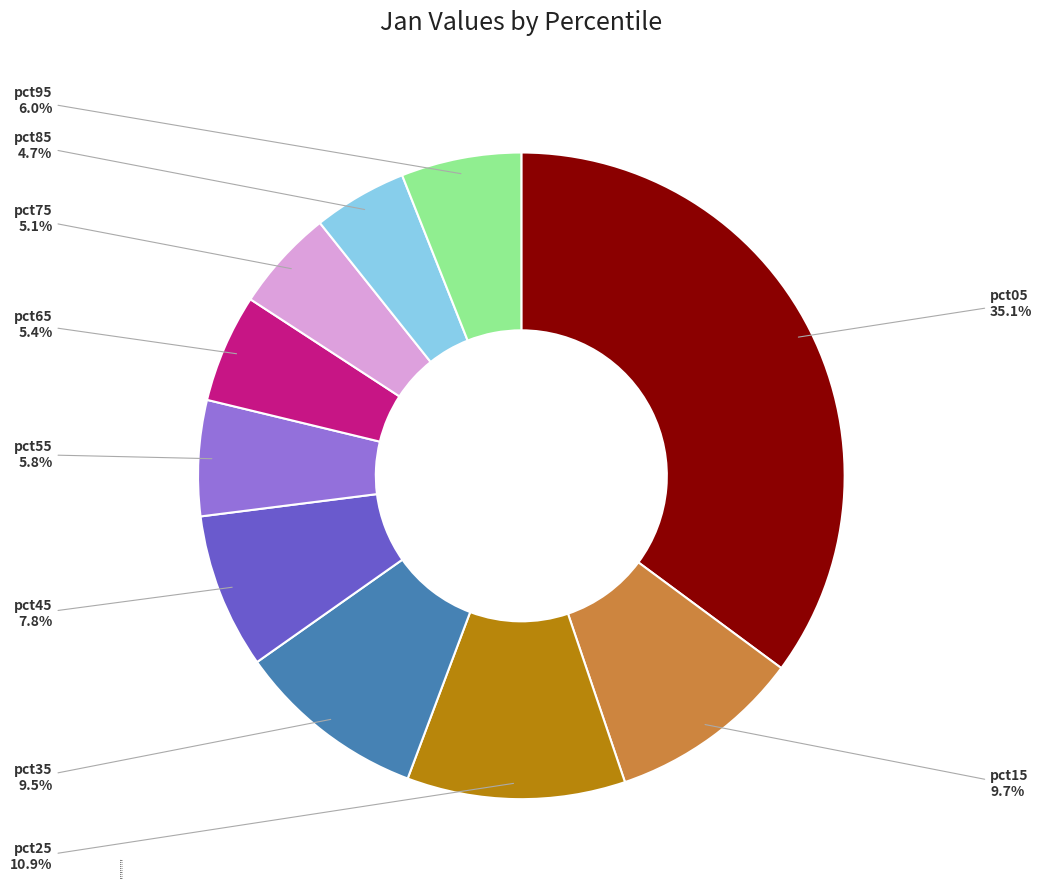

What is the largest slice in the pie chart?

pct05